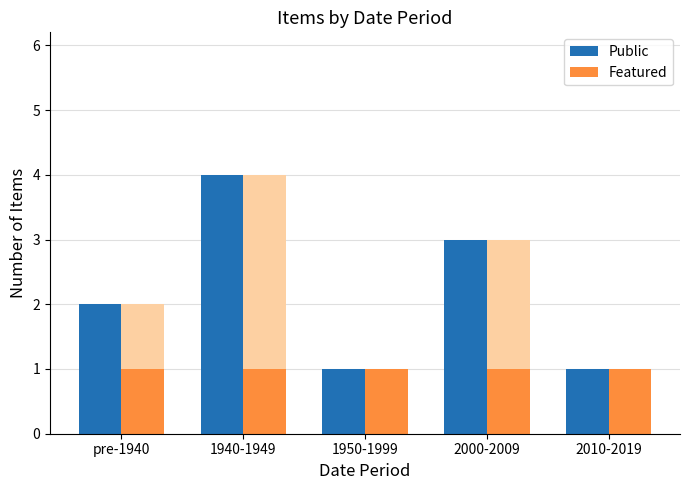

Is it true that Featured equals 2 at pre-1940?

False